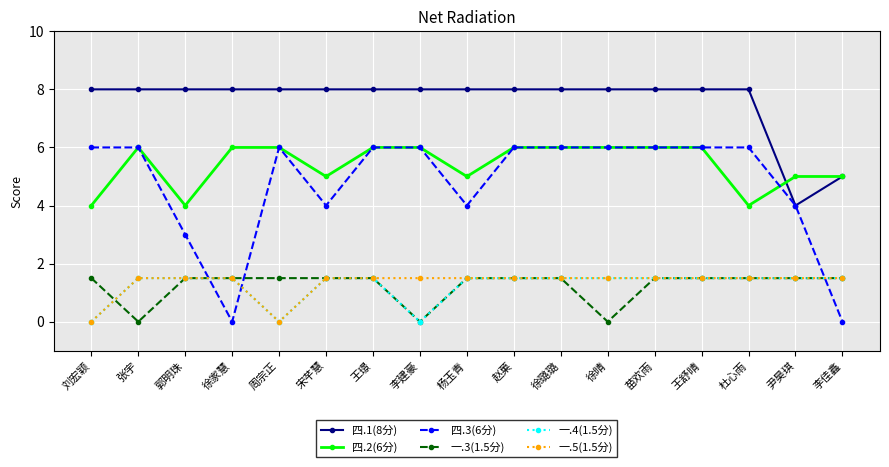

What is the difference between the highest and lowest values at 徐家慧?

8.0